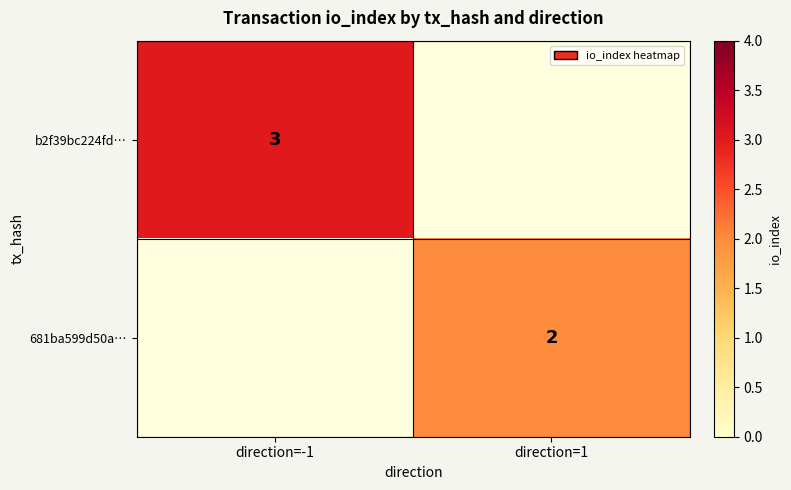

True or false: b2f39bc224fd… has a value of 3 at direction=-1.

True